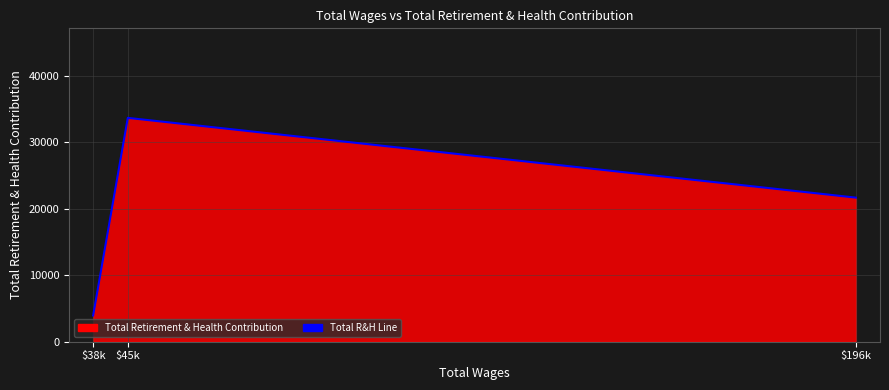

What is the average value?

19765